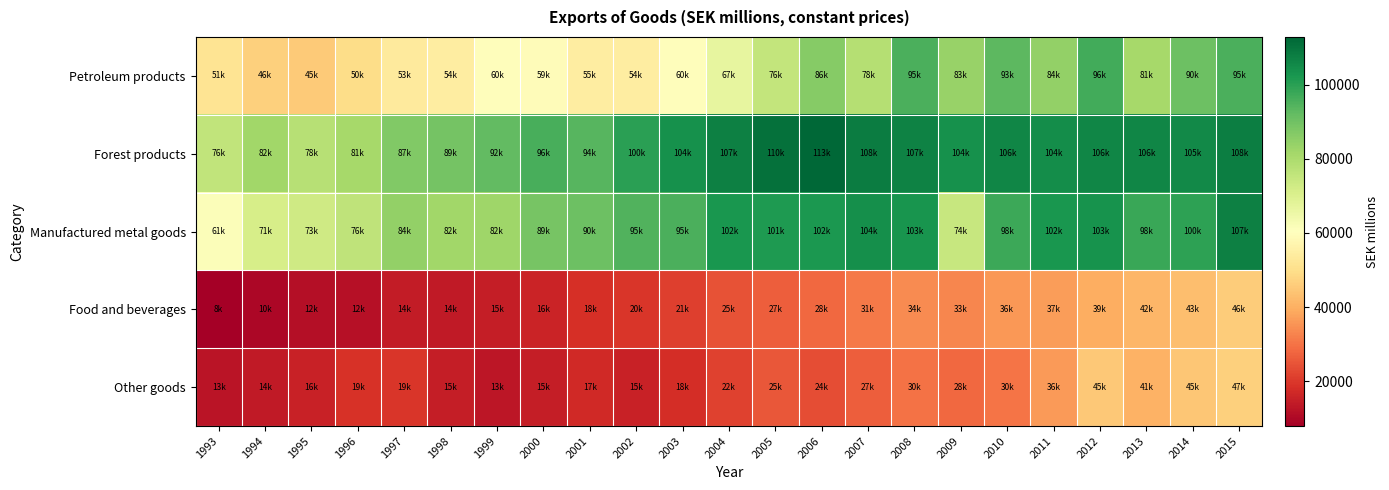

Reading left to right, transcribe all the data shown in this chart.

Petroleum products: 1993=51484.3	1994=46469.7	1995=45221.2	1996=49593.0	1997=53417.9	1998=54436.6	1999=59843.2	2000=59439.3	2001=54523.8	2002=54452.3	2003=59870.8	2004=66580.8	2005=75534.2	2006=86199.4	2007=78231.8	2008=95495.9	2009=83418.6	2010=93003.3	2011=84479.1	2012=96460.9	2013=81177.0	2014=90388.7	2015=95485.1
Forest products: 1993=75891.1	1994=81891.3	1995=77716.7	1996=81176.0	1997=87140.1	1998=89195.7	1999=91998.8	2000=95774.9	2001=93735.0	2002=99738.3	2003=103630.8	2004=107469.5	2005=110484.2	2006=112820.6	2007=108262.2	2008=107079.6	2009=103666.0	2010=106160.4	2011=104369.1	2012=105887.4	2013=105977.0	2014=105277.5	2015=107545.4
Manufactured metal goods: 1993=61225.5	1994=71237.6	1995=72994.2	1996=76021.4	1997=84288.3	1998=82023.5	1999=82269.0	2000=88650.2	2001=90446.5	2002=94611.3	2003=95452.7	2004=102378.6	2005=101363.7	2006=101787.6	2007=104077.4	2008=102854.5	2009=74359.9	2010=97527.5	2011=102314.3	2012=103338.1	2013=97844.0	2014=99552.7	2015=107209.5
Food and beverages: 1993=7938.6	1994=9818.2	1995=11602.4	1996=11999.9	1997=14484.8	1998=13824.4	1999=14774.2	2000=15997.6	2001=18203.3	2002=19795.5	2003=21323.3	2004=24605.8	2005=26567.2	2006=28169.6	2007=30937.3	2008=34137.4	2009=33067.6	2010=35852.6	2011=36869.0	2012=39499.9	2013=41501.0	2014=43147.6	2015=45632.0
Other goods: 1993=12849.8	1994=13746.4	1995=15630.7	1996=18598.1	1997=19442.1	1998=14875.7	1999=13150.0	2000=14532.8	2001=17040.4	2002=15422.8	2003=18004.8	2004=21792.6	2005=25195.2	2006=23897.2	2007=26579.7	2008=29916.6	2009=28323.5	2010=30199.8	2011=36465.7	2012=44929.8	2013=40611.0	2014=44727.5	2015=46563.2